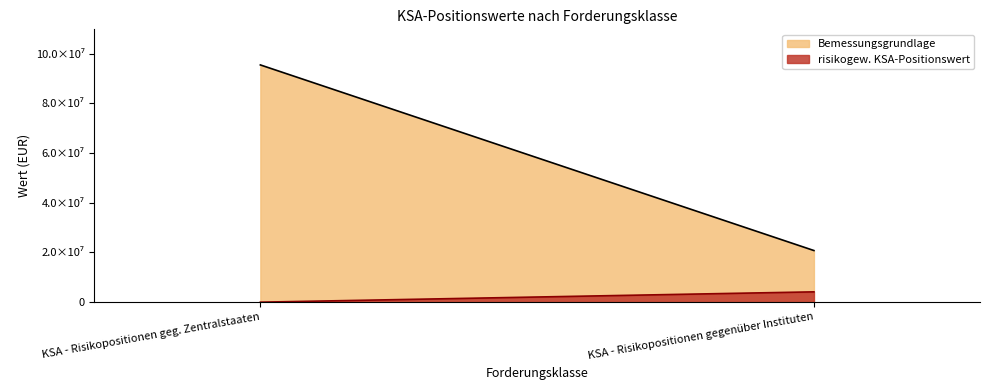

What is the value of the Bemessungsgrundlage point at the 2nd from the left?

20772571.1